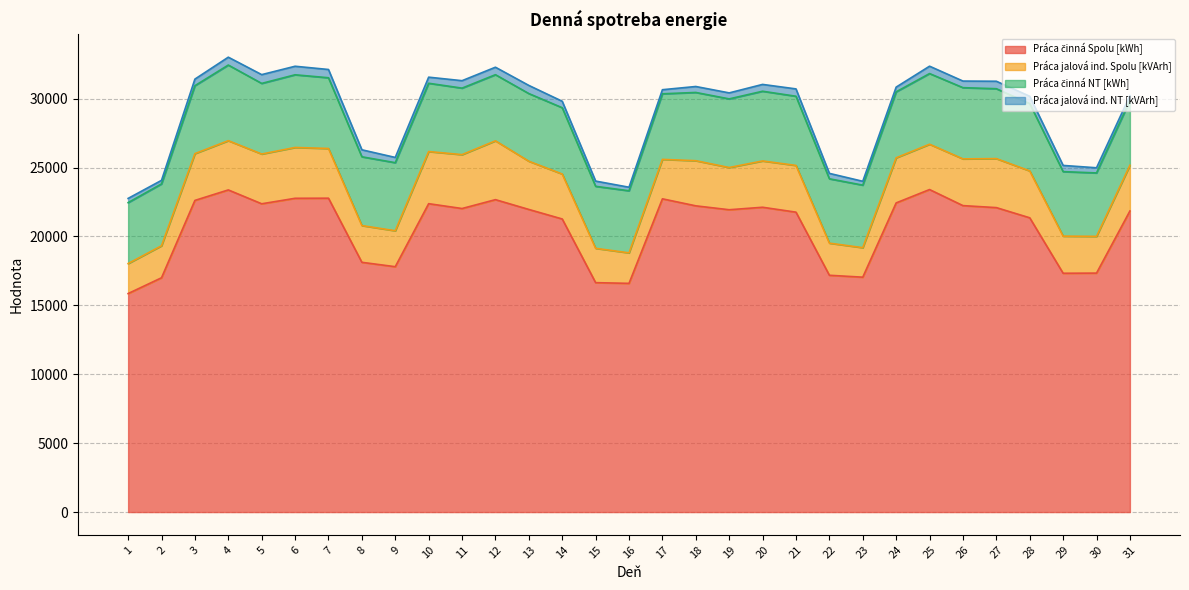

In Práca jalová ind. NT [kVArh], how many points are higher than both neighbors (excluding endpoints)?

5